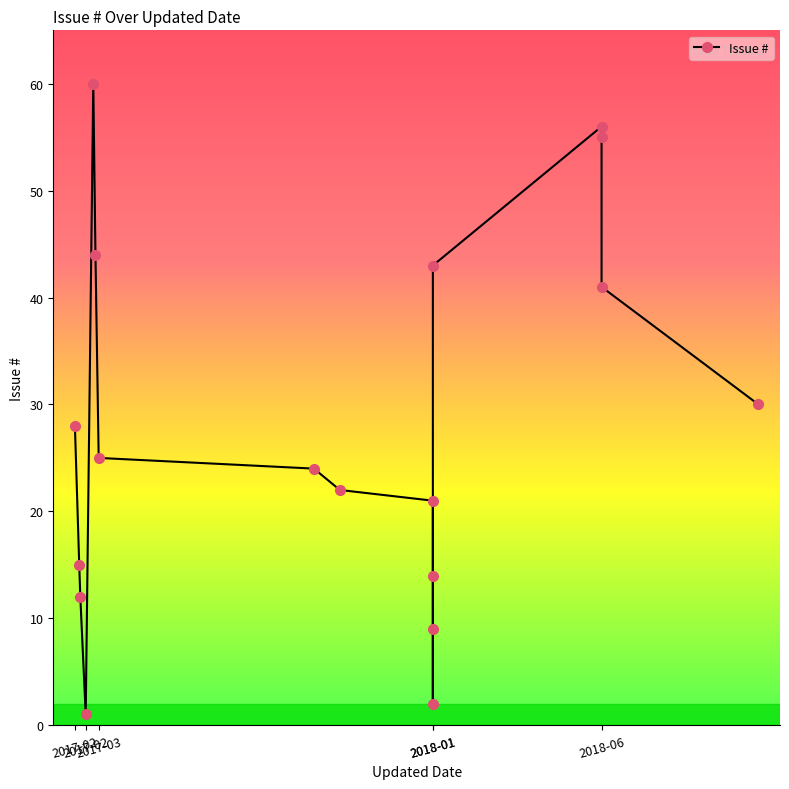

True or false: there are more than 2 points higher than both neighbors.

False